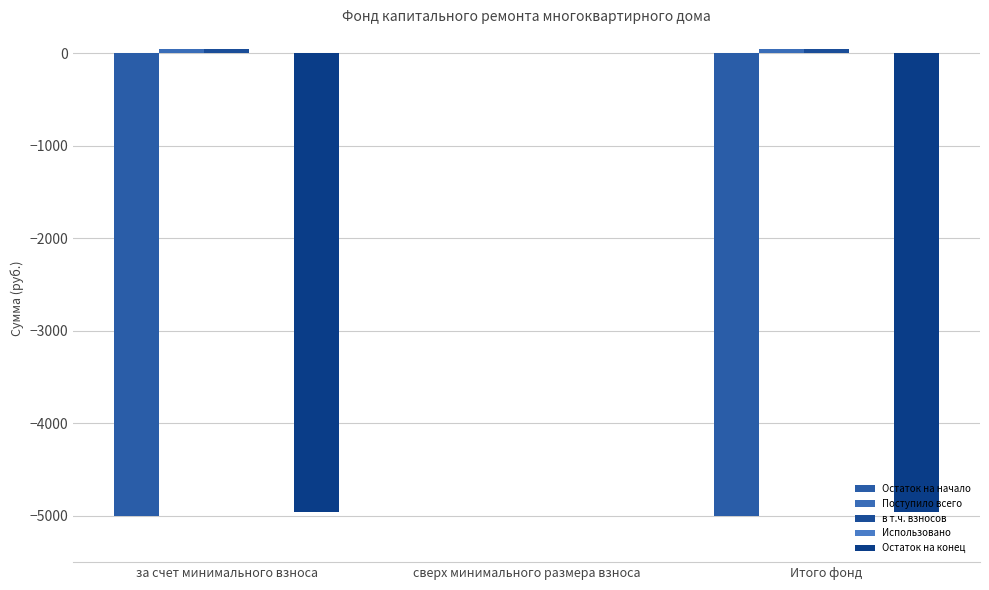

Are the bars horizontal?

No